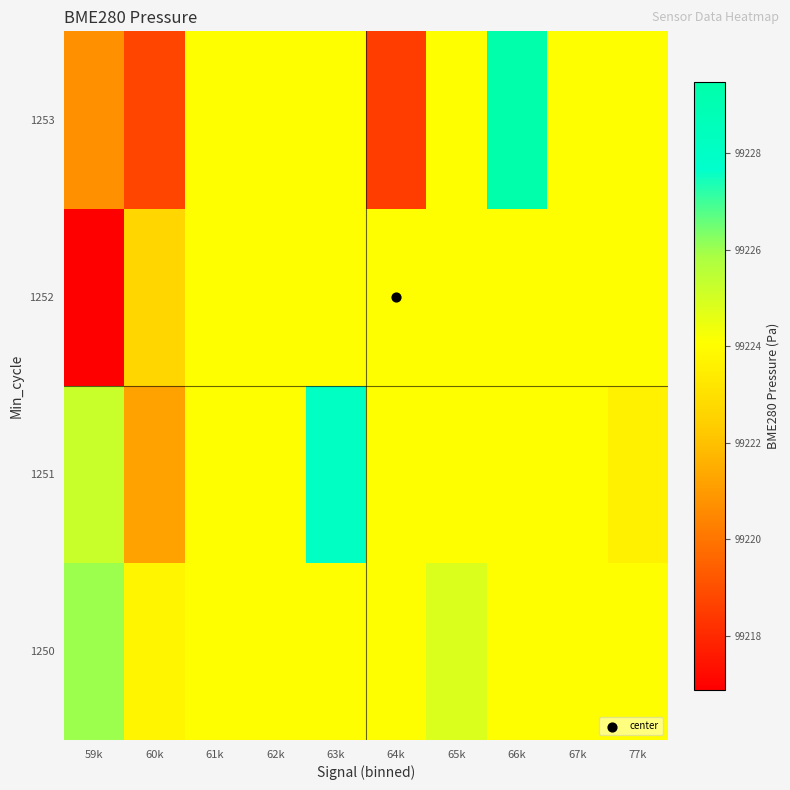

Reading left to right, extract all data points from this chart.

1250: 59k=99226.0	60k=99223.8	61k=99224.1	62k=99224.1	63k=99224.1	64k=99224.1	65k=99224.8	66k=99224.1	67k=99224.1	77k=99224.1
1251: 59k=99225.2	60k=99221.2	61k=99224.1	62k=99224.1	63k=99228.1	64k=99224.1	65k=99224.1	66k=99224.1	67k=99224.1	77k=99223.6
1252: 59k=99216.9	60k=99222.7	61k=99224.1	62k=99224.1	63k=99224.1	64k=99224.1	65k=99224.1	66k=99224.1	67k=99224.1	77k=99224.1
1253: 59k=99220.8	60k=99218.7	61k=99224.1	62k=99224.1	63k=99224.1	64k=99218.5	65k=99224.1	66k=99229.5	67k=99224.1	77k=99224.1